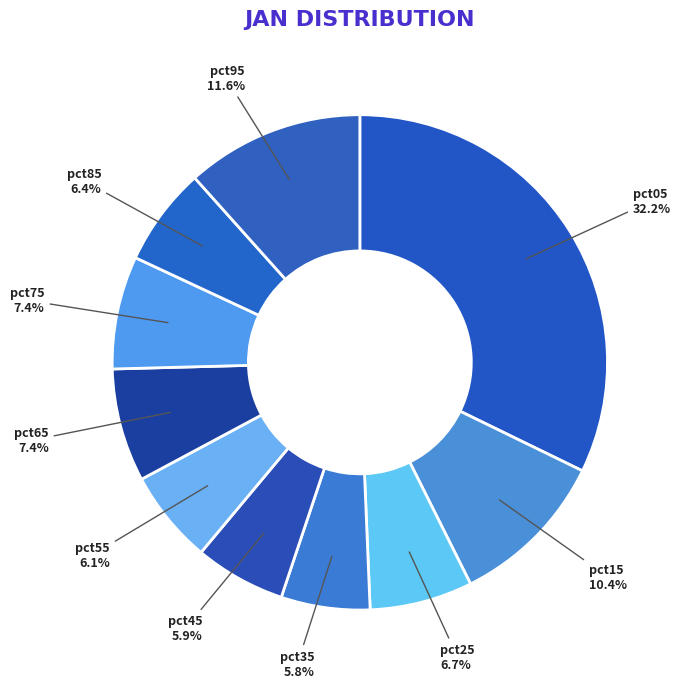

How many segments does this pie chart have?

10